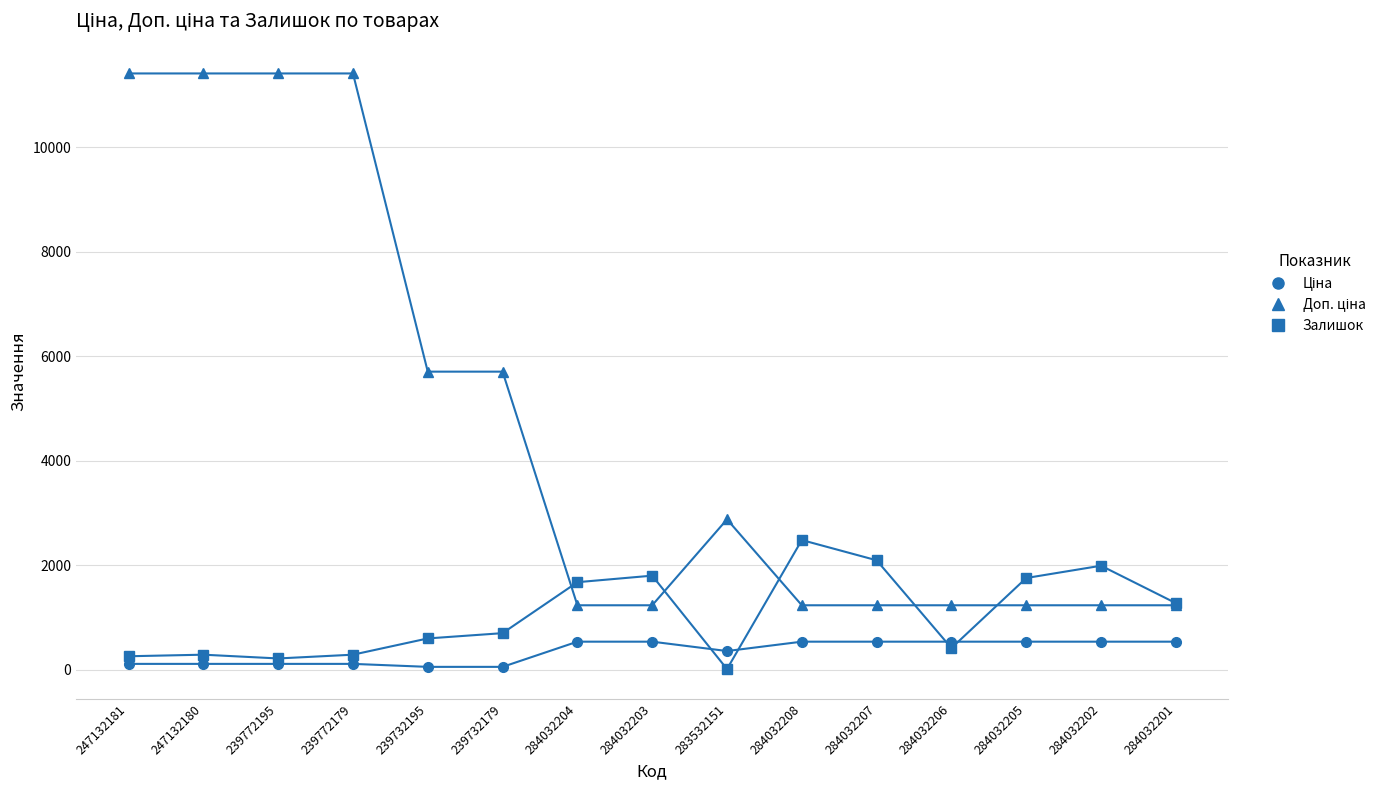

True or false: Залишок has more than 1 interior local peaks.

True